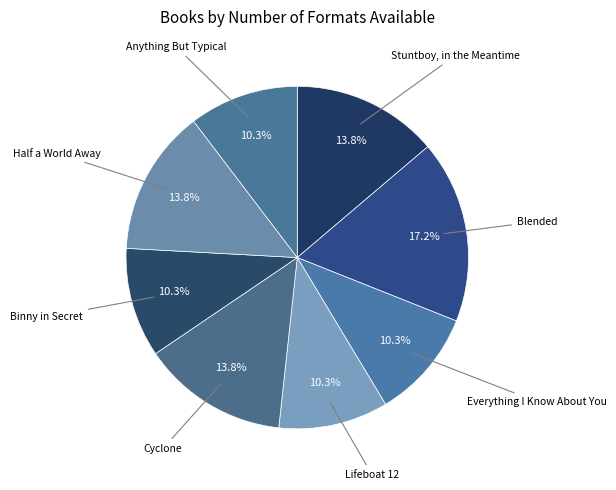

How many slices are in this pie chart?

8